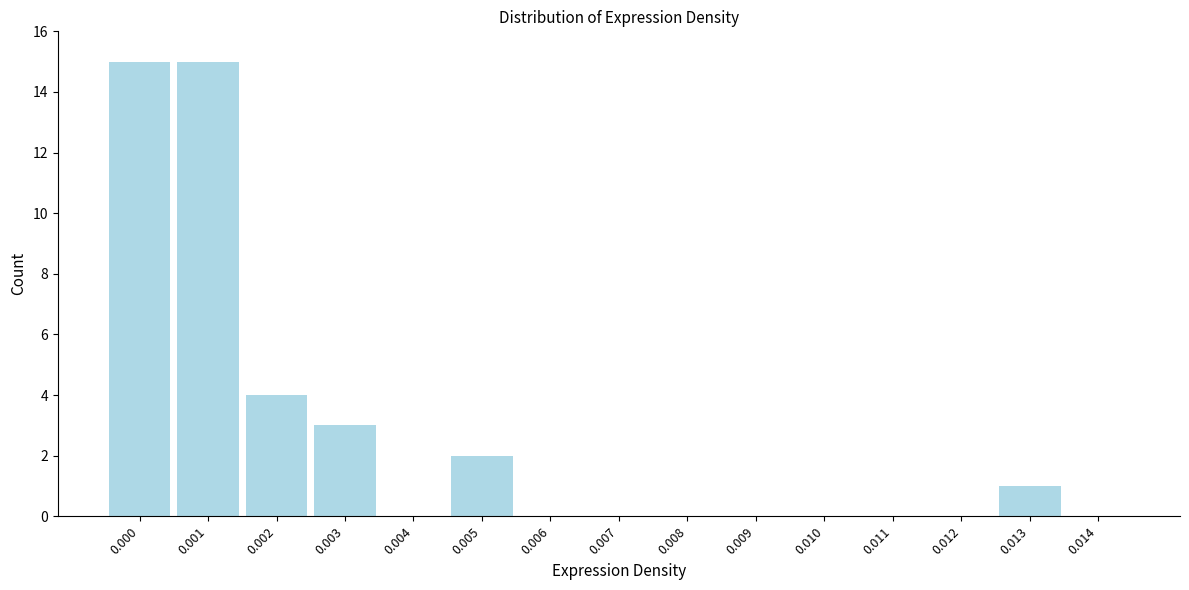

Reading left to right, extract all data points from this chart.

0.000=15	0.001=15	0.002=4	0.003=3	0.004=0	0.005=2	0.006=0	0.007=0	0.008=0	0.009=0	0.010=0	0.011=0	0.012=0	0.013=1	0.014=0